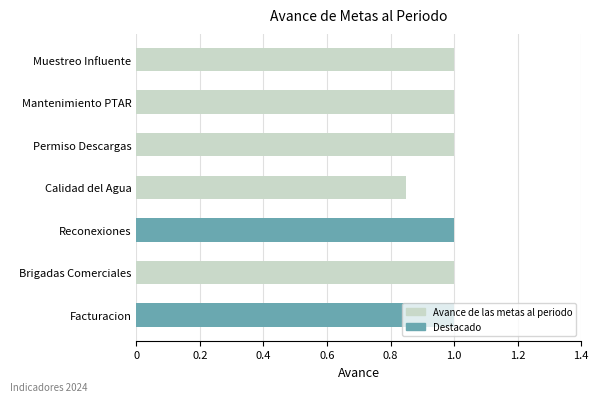

What is the approximate value at Reconexiones?

1.0